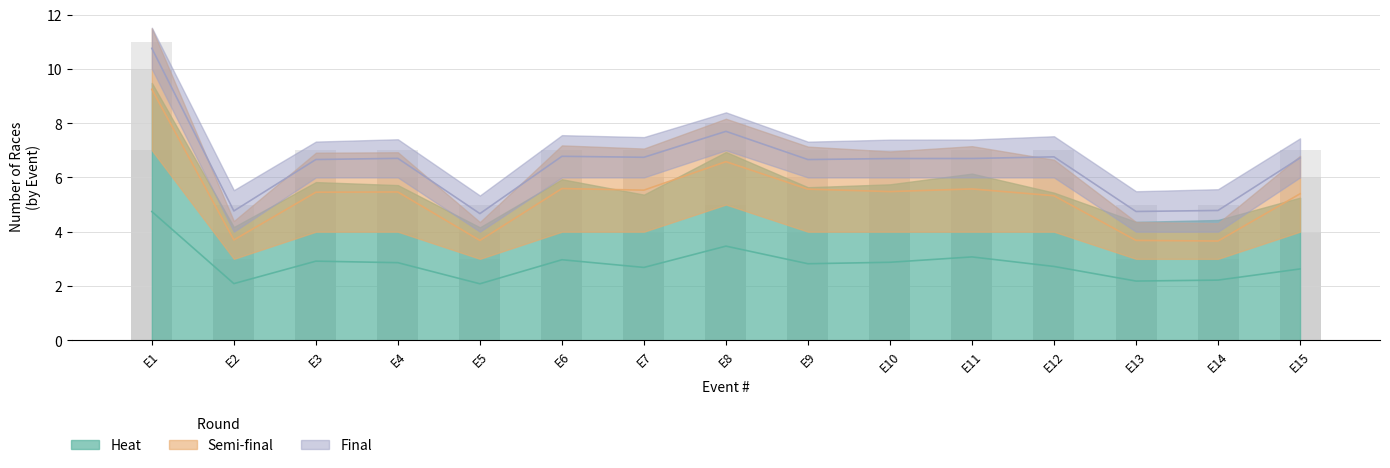

Between Event 9 and Event 2, which is larger?

Event 9